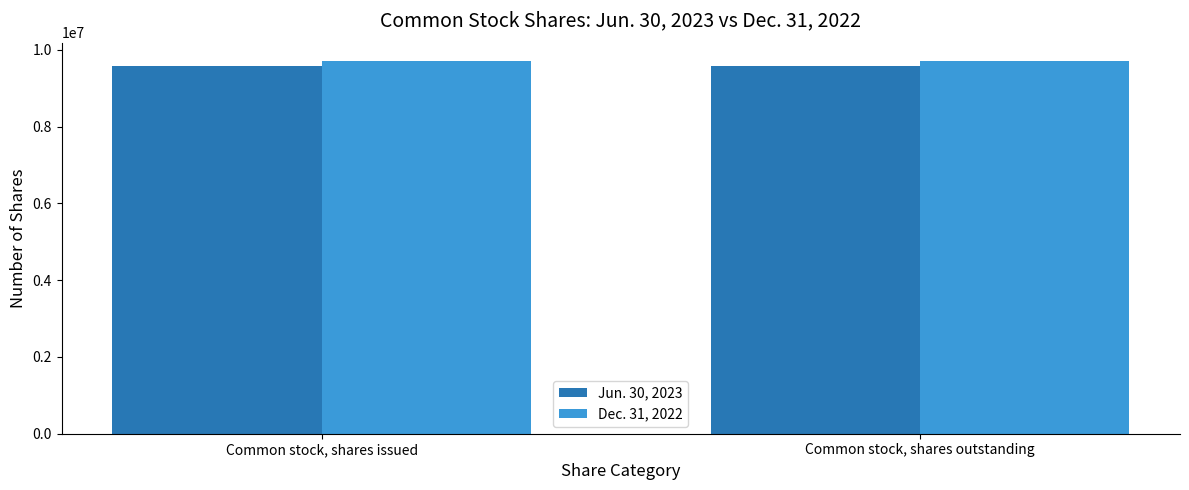

What is the sum of all Jun. 30, 2023 values?

19178478